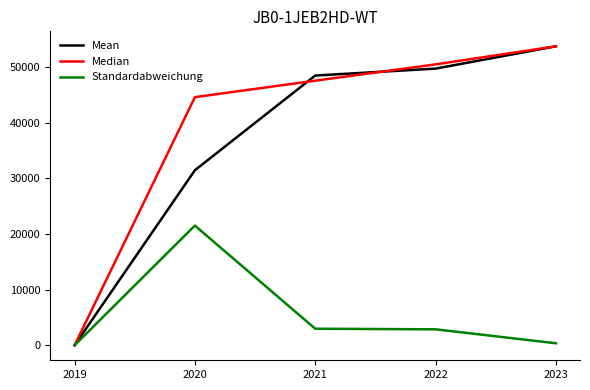

Where is Median nearest to the value 26875?

2020